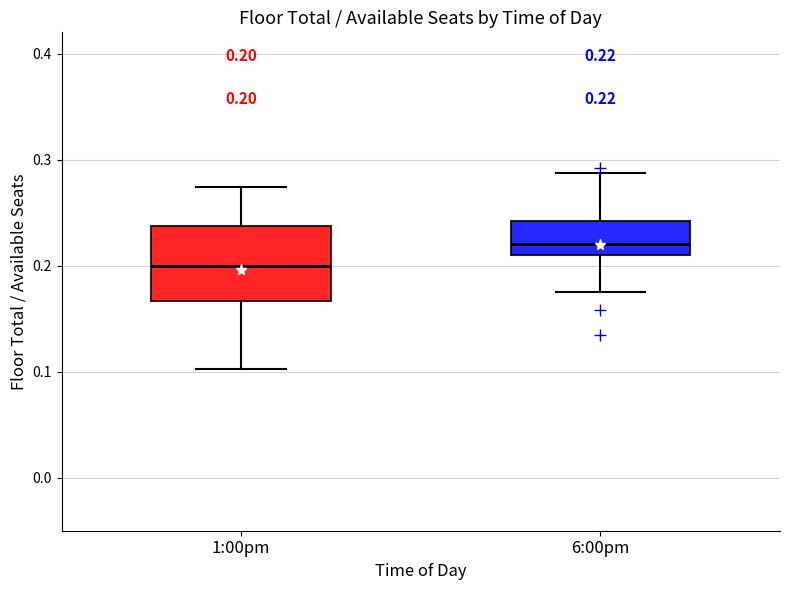

Which box's median line is the highest?

6:00pm